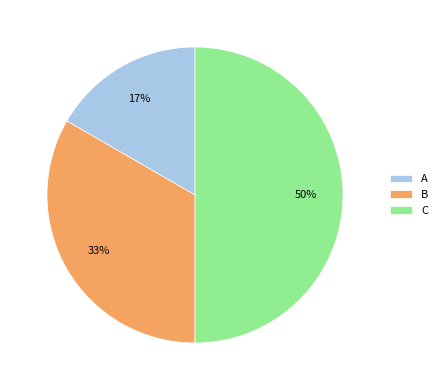

Does A account for over 50% of the chart?

No